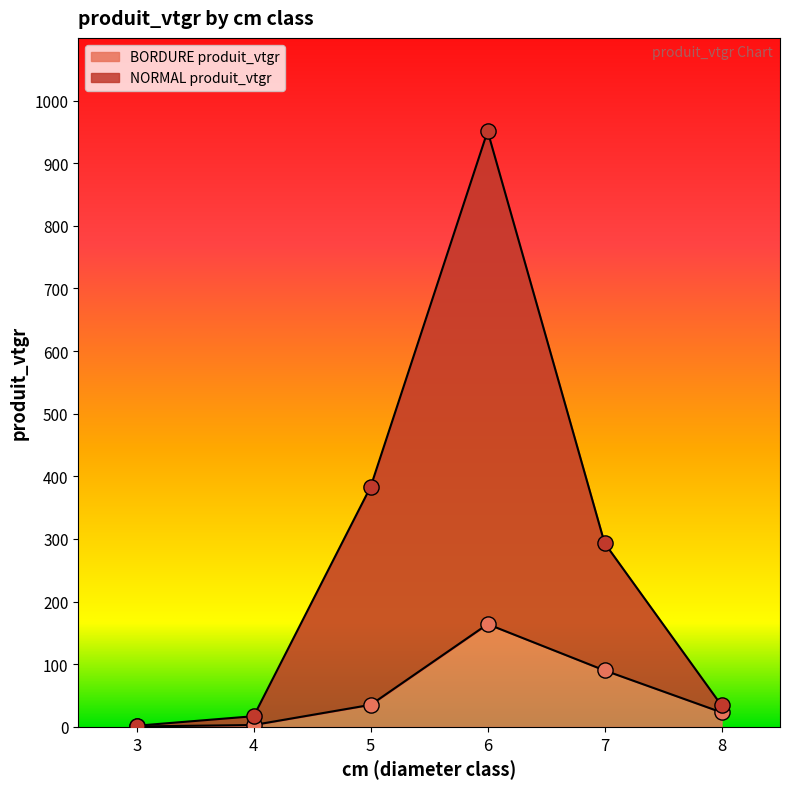

Which series has the widest spread of Y values?

NORMAL produit_vtgr